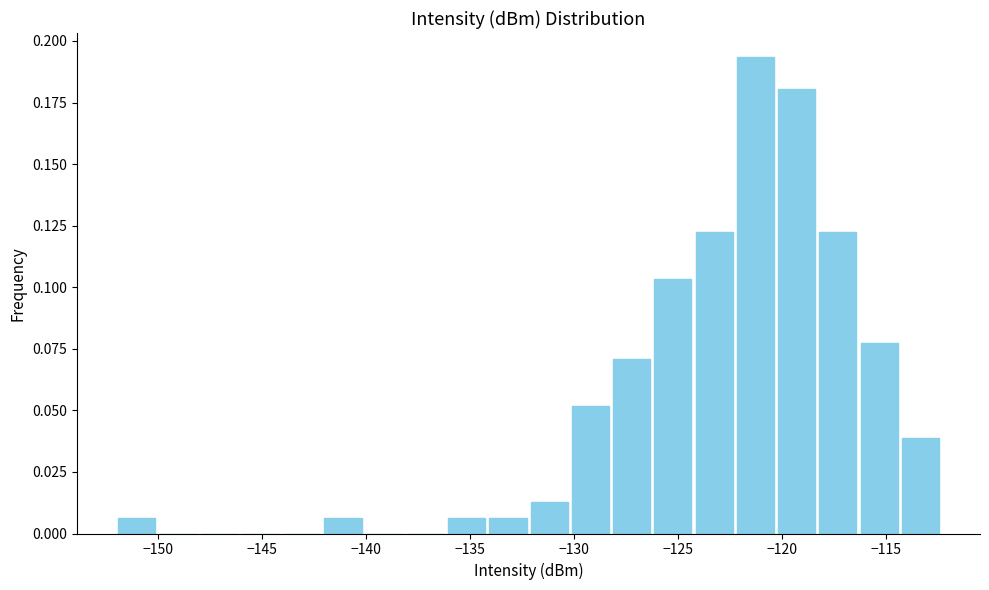

Around what value on the x-axis is the tallest bar? Give the approximate position of its centre, as read against the axis.

-121.5